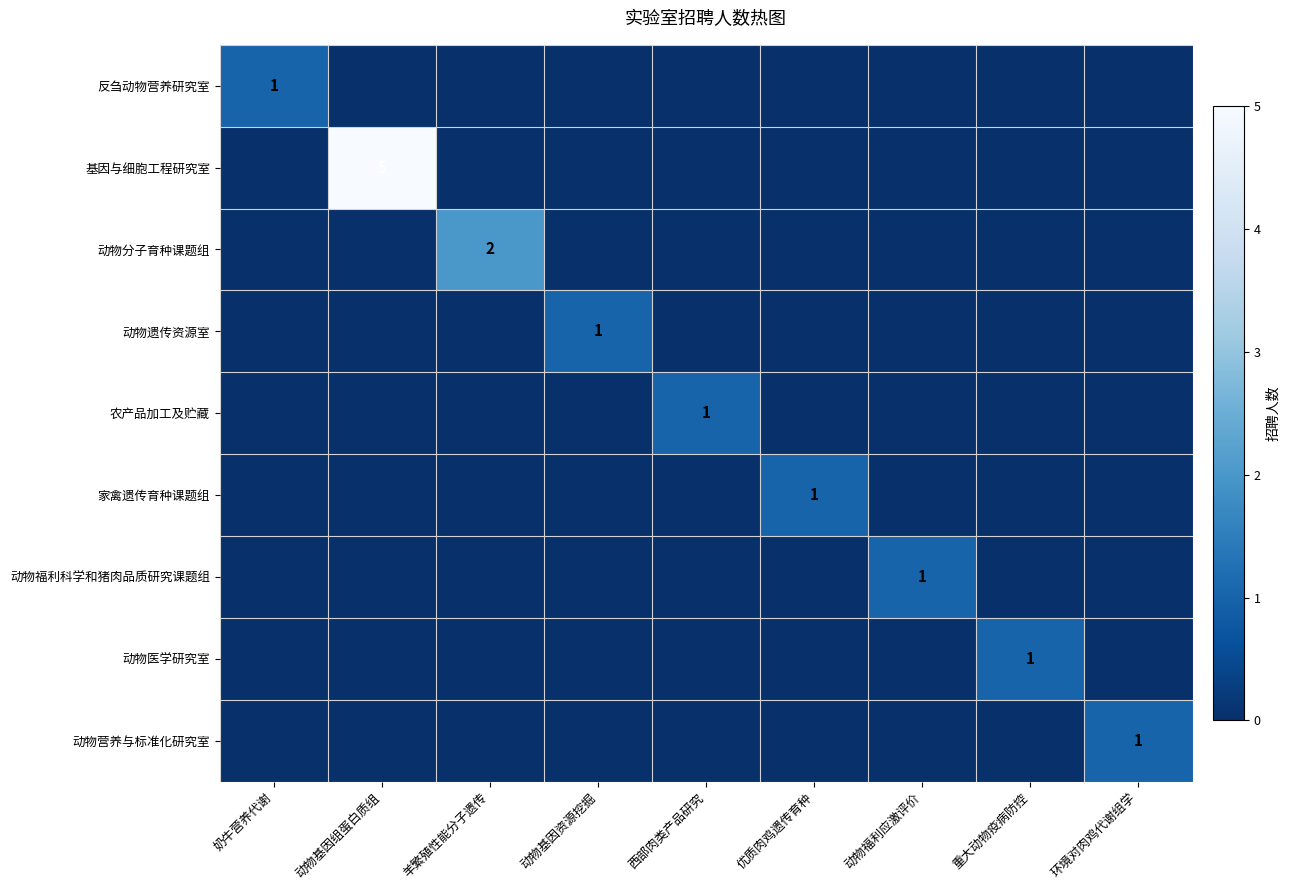

True or false: 动物分子育种课题组 has a value of 1 at 重大动物疫病防控.

False